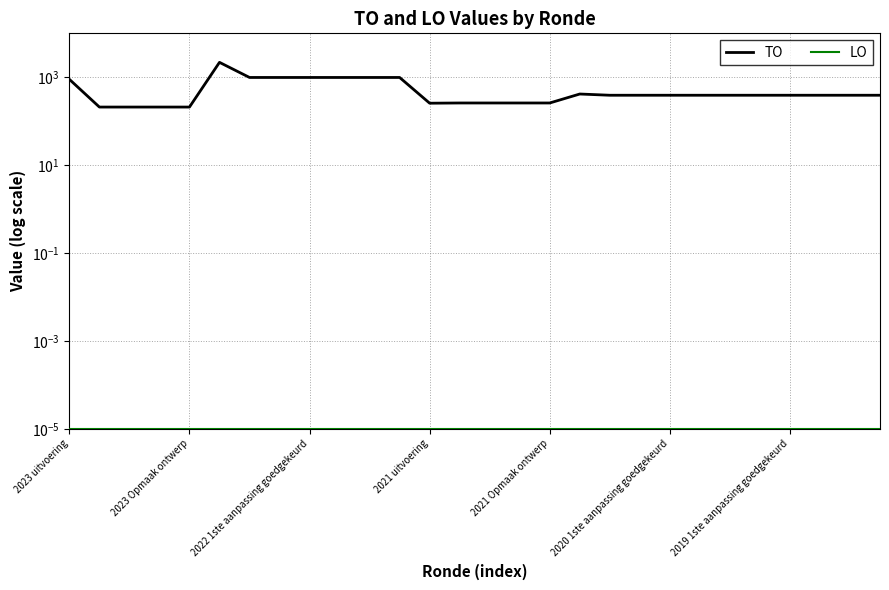

Which series has the largest range (max minus min)?

TO